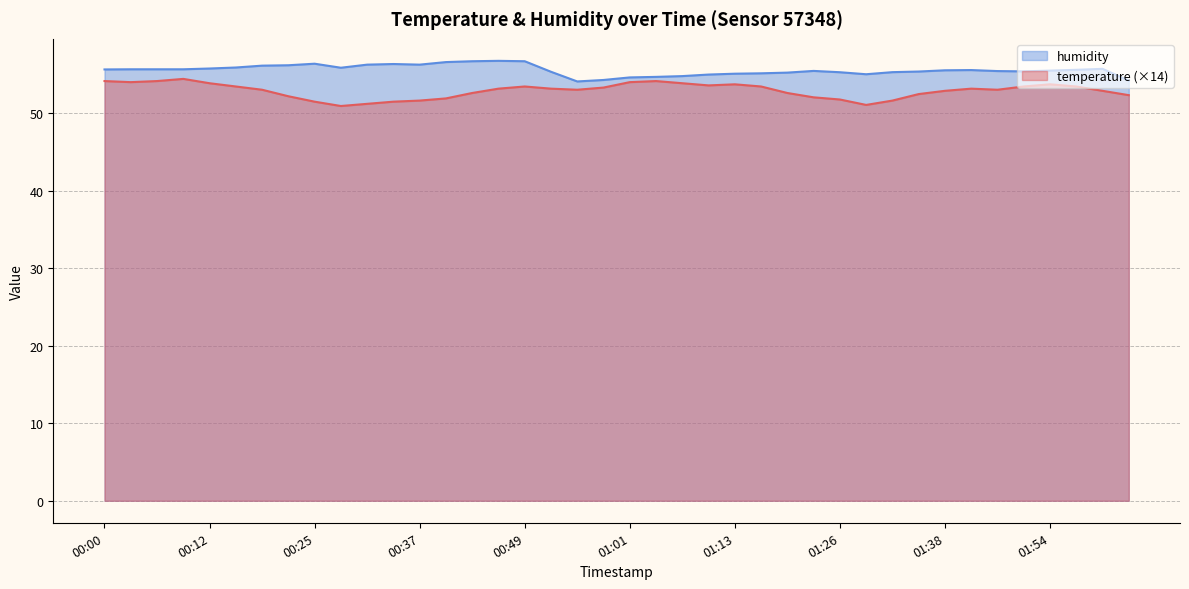

Does the chart display data point markers on the line(s)?

No